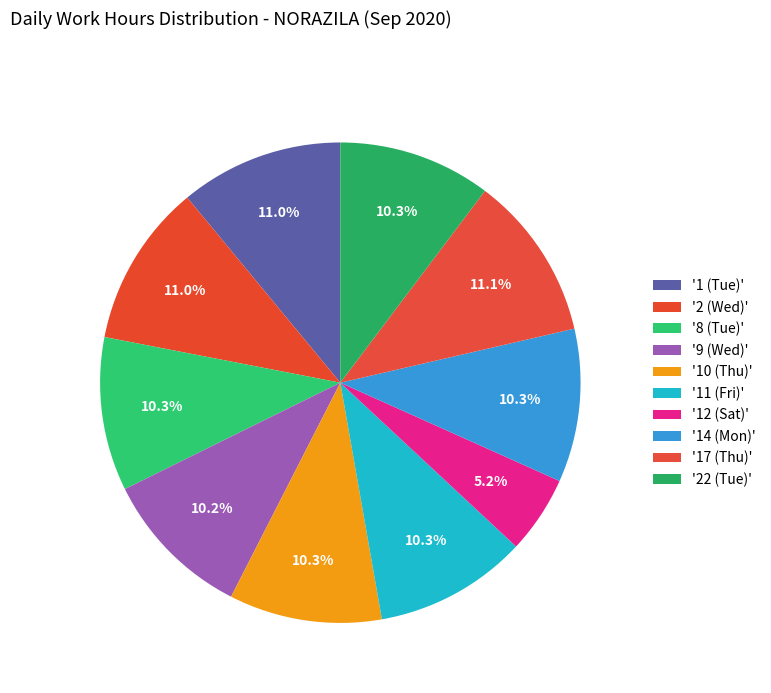

Count the number of slices in the pie.

10